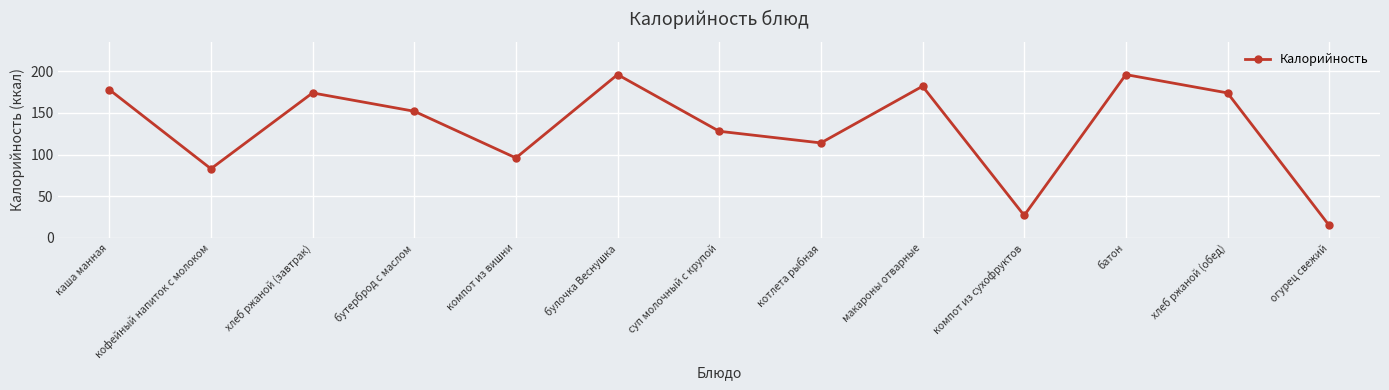

What is the maximum value shown in the chart?

196